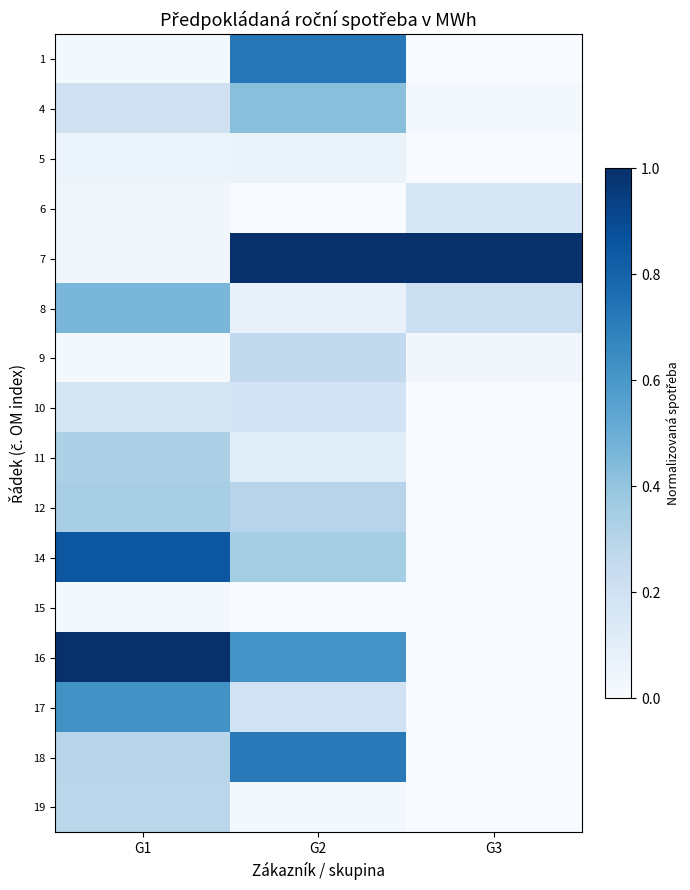

How many series are shown in this chart?

16